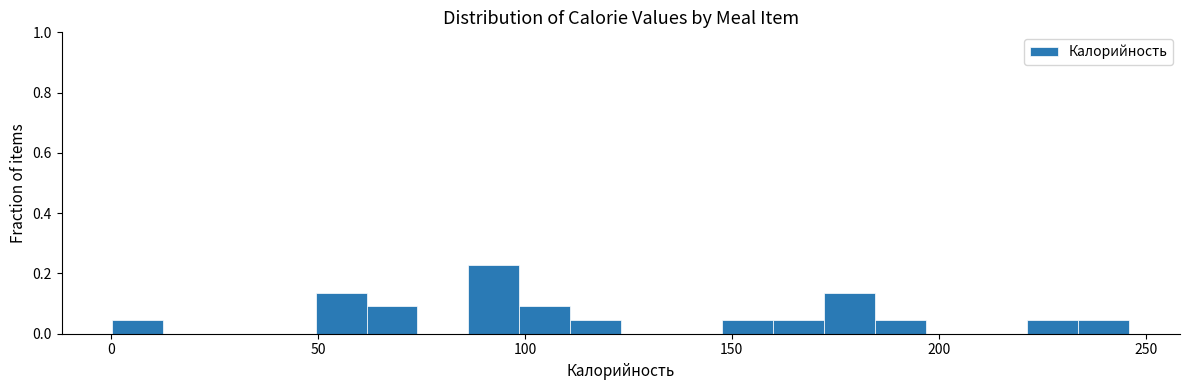

Read against the x-axis, roughly where is the centre of the tallest bar?

90